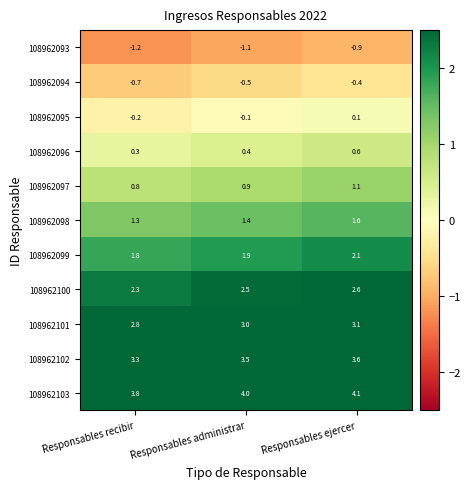

What is the difference between the 108962096 values at Responsables recibir and Responsables ejercer?

0.3